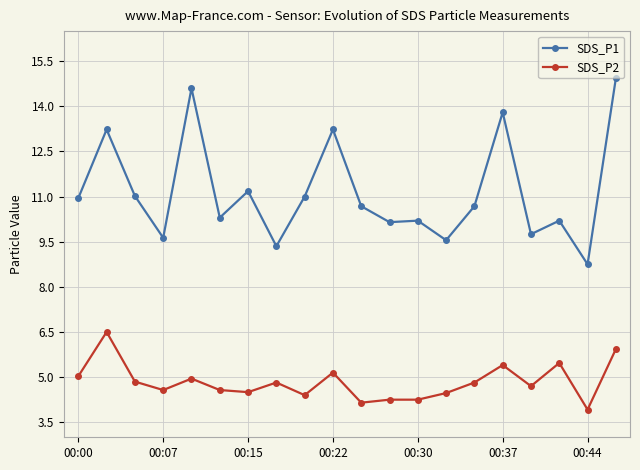

List the series in order of their peak value, highest first.

SDS_P1, SDS_P2